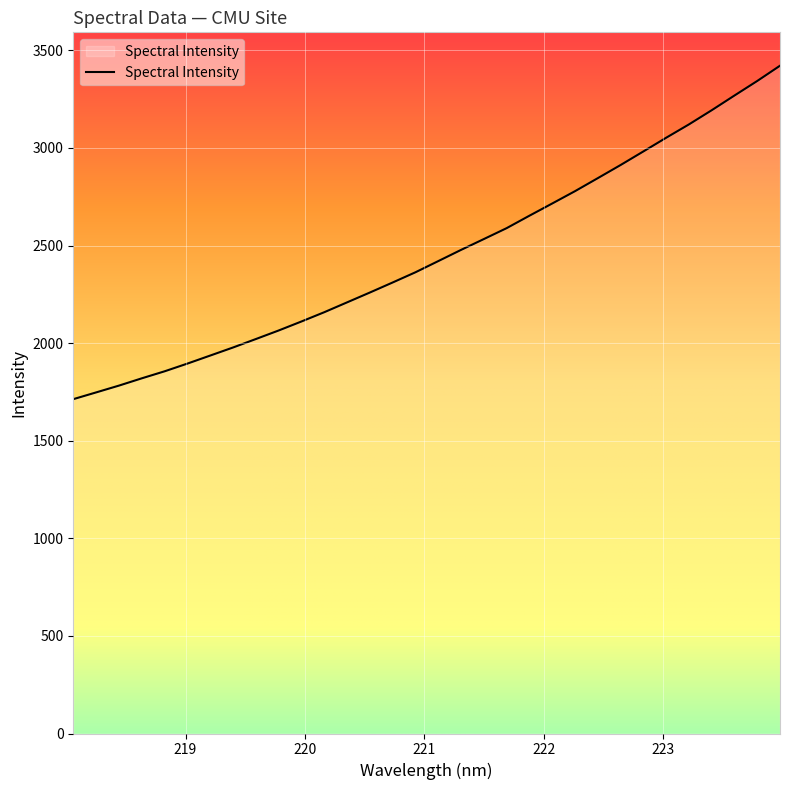

What is the difference between the maximum and minimum values?

1708.5